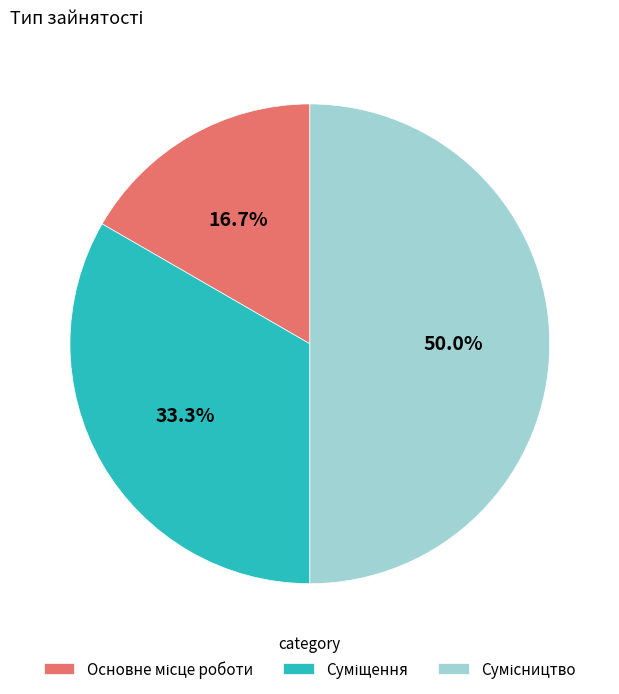

Which has a higher value, Основне місце роботи or Суміщення?

Суміщення